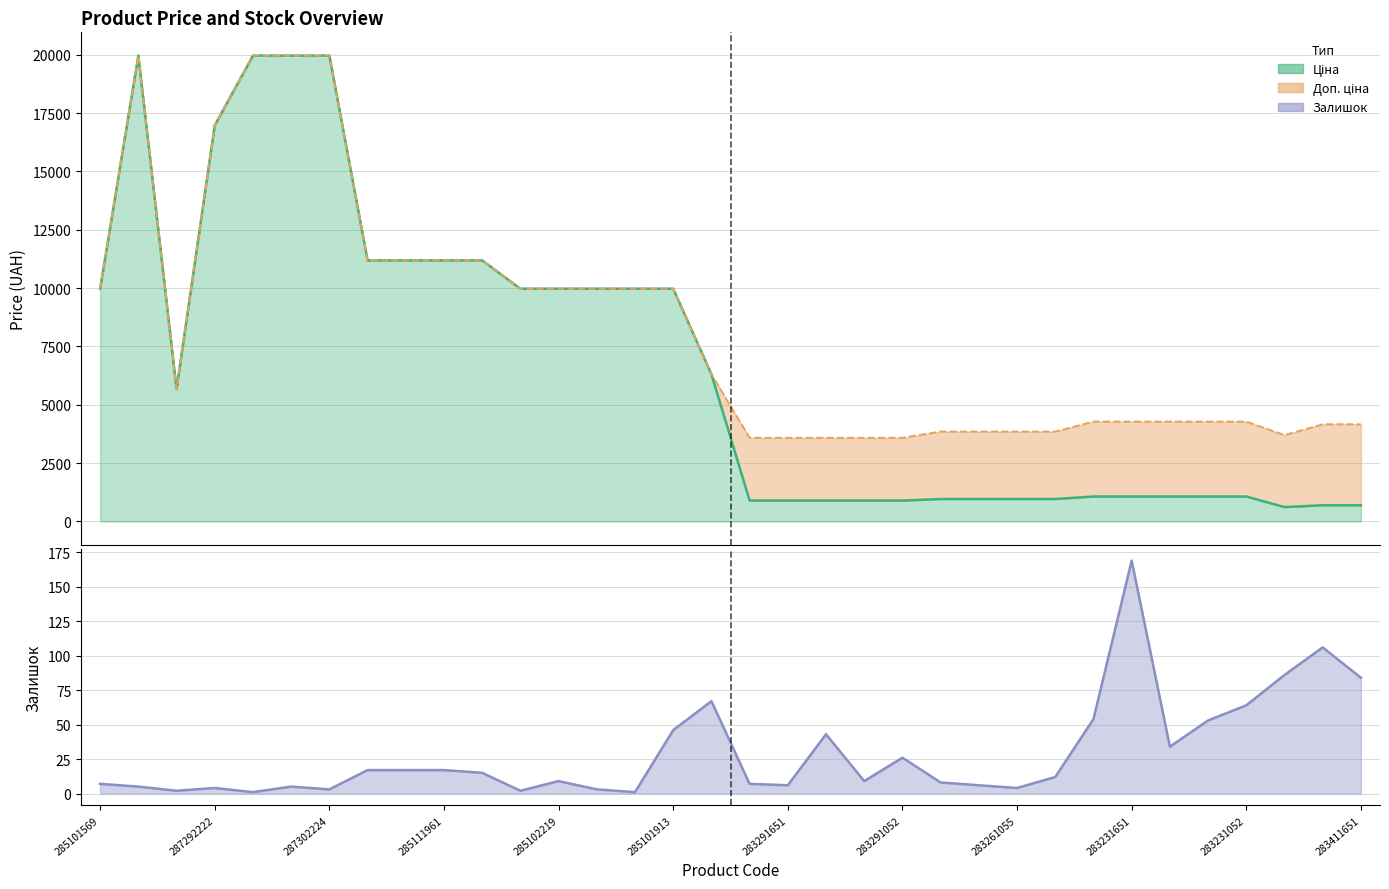

List the labels in order of Залишок value, largest first.

283231651, 283502182, 281731856, 283411651, 11352182, 283231052, 283231856, 283231055, 285101913, 283291650, 283231650, 283291052, 285112220, 285112217, 285111961, 285111912, 283261052, 285102219, 283291055, 283261651, 285101569, 283291856, 283291651, 283261650, 287302223, 287302225, 287292222, 283261055, 287302224, 285102218, 10832185, 285102221, 287302226, 285102044